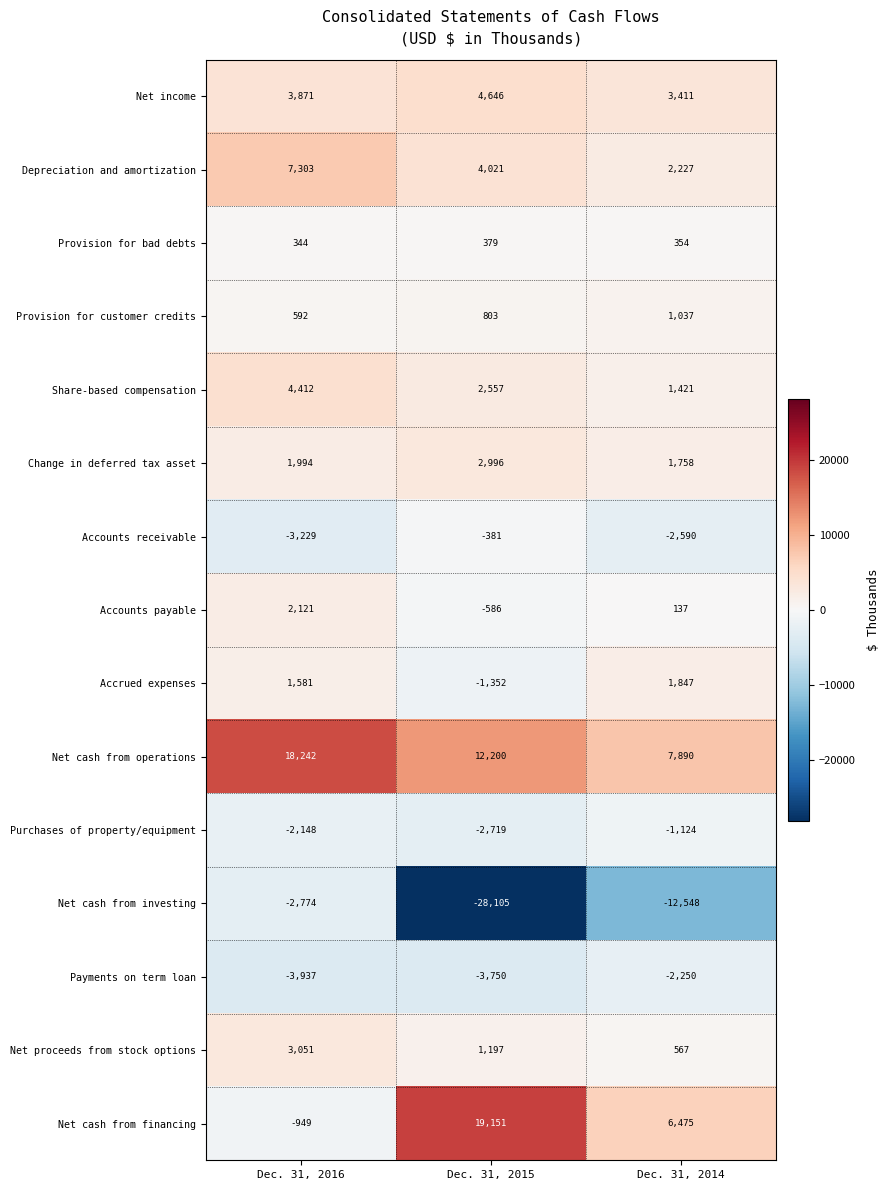

What is the difference between the highest and lowest values at Dec. 31, 2015?

47256